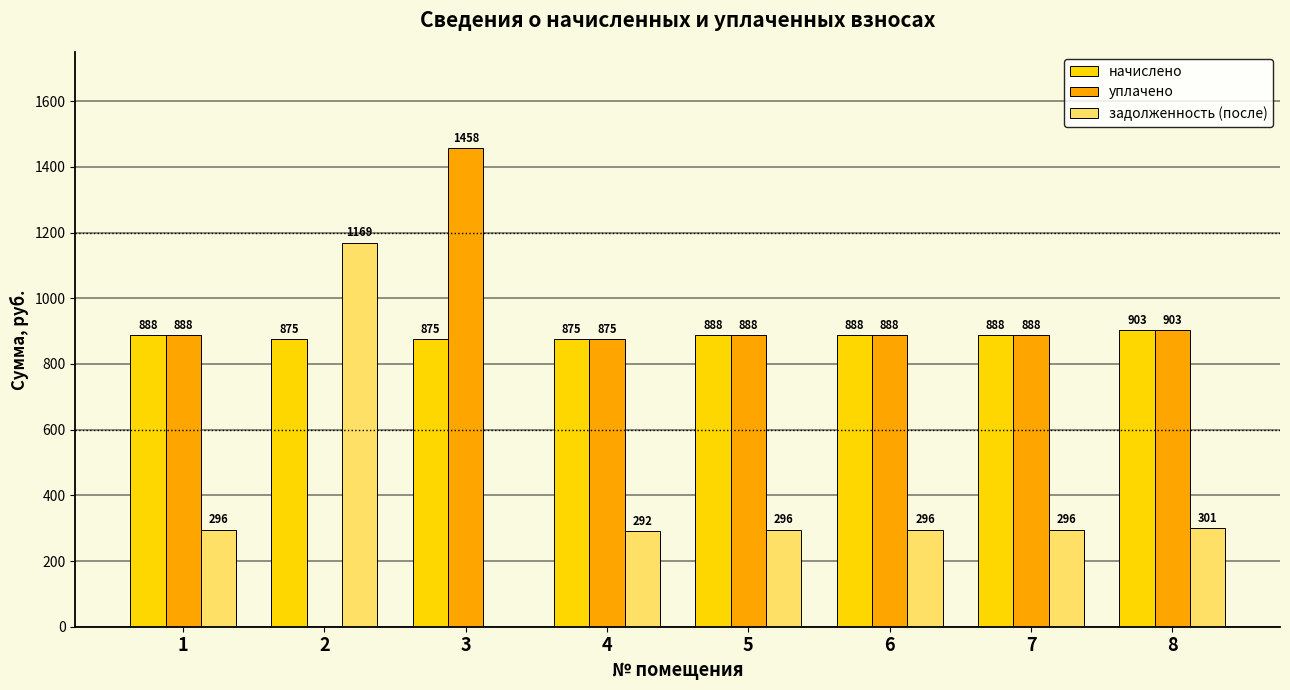

What is the maximum value for начислено?

902.9